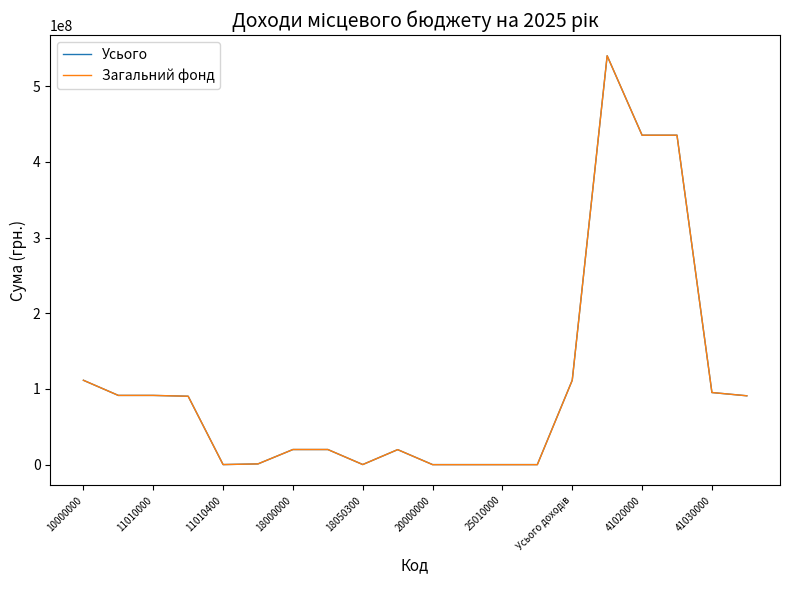

What is the highest value of the Усього series?

540272983